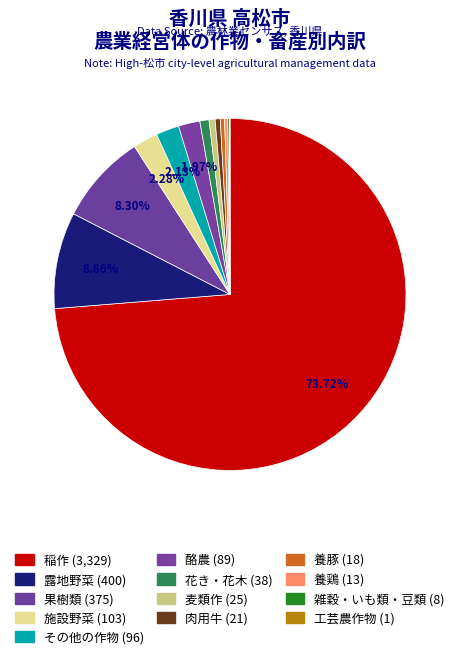

How many slices are in this pie chart?

13